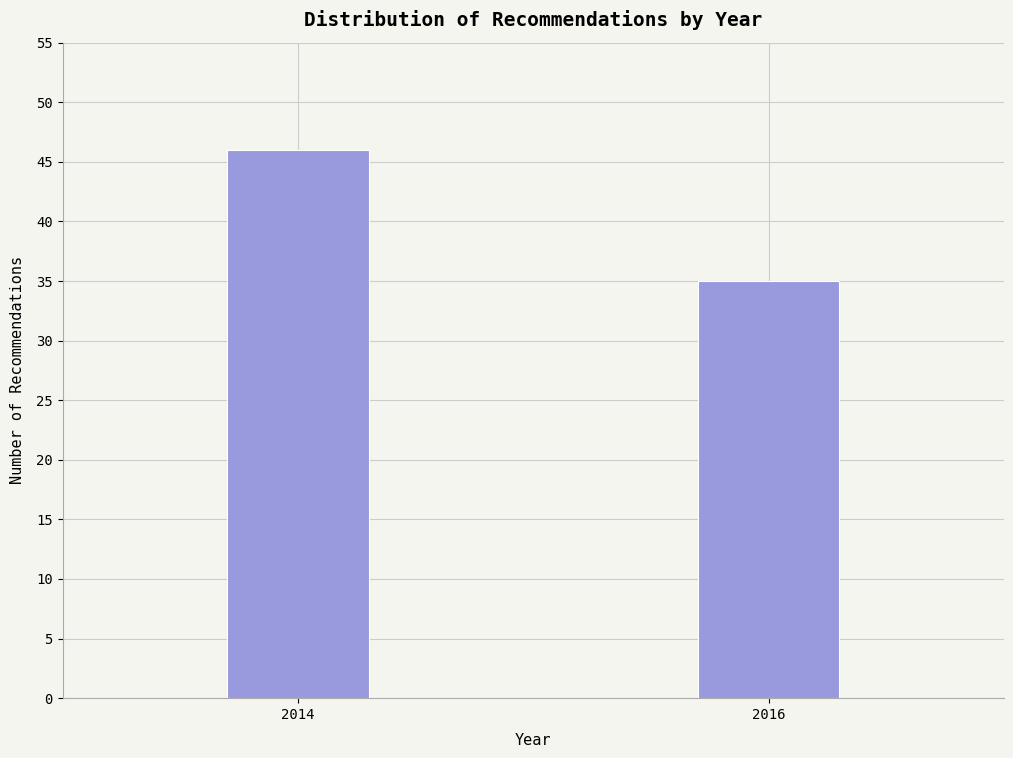

Reading right to left, transcribe all the data shown in this chart.

35	46